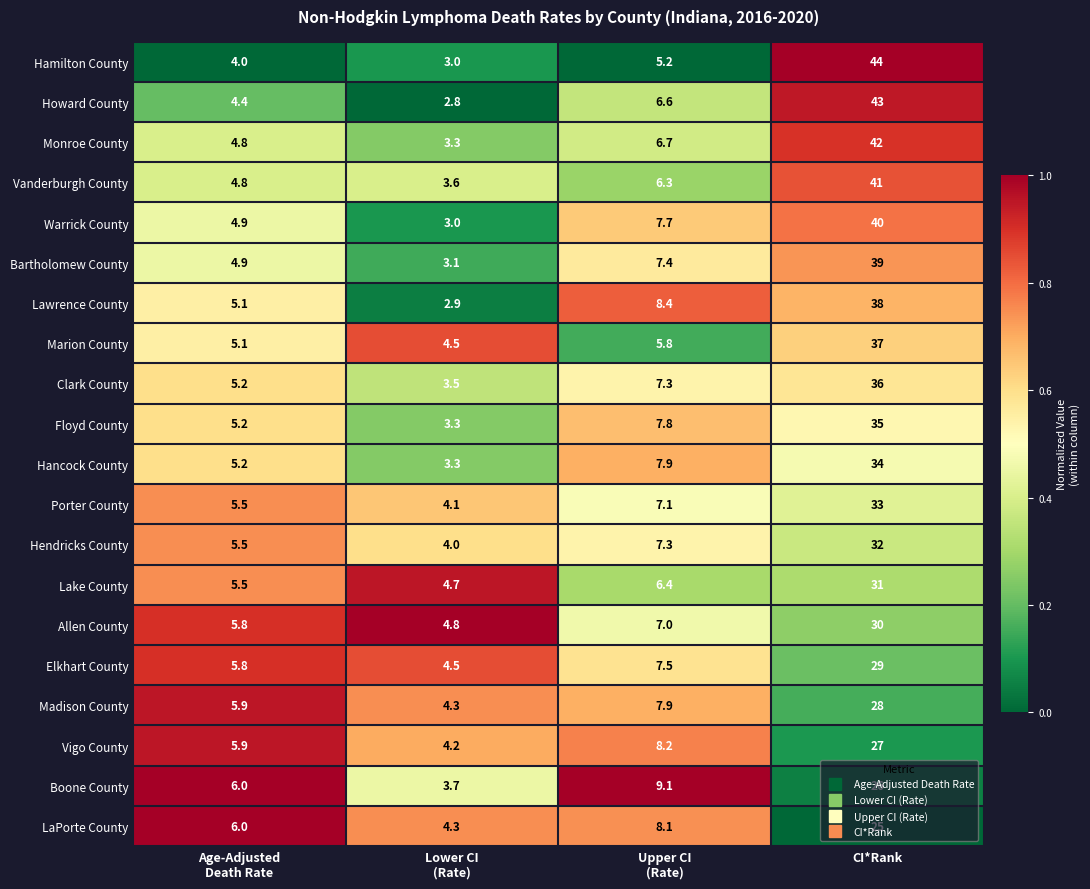

Which label corresponds to the smallest value in the chart?

Lower CI
(Rate)